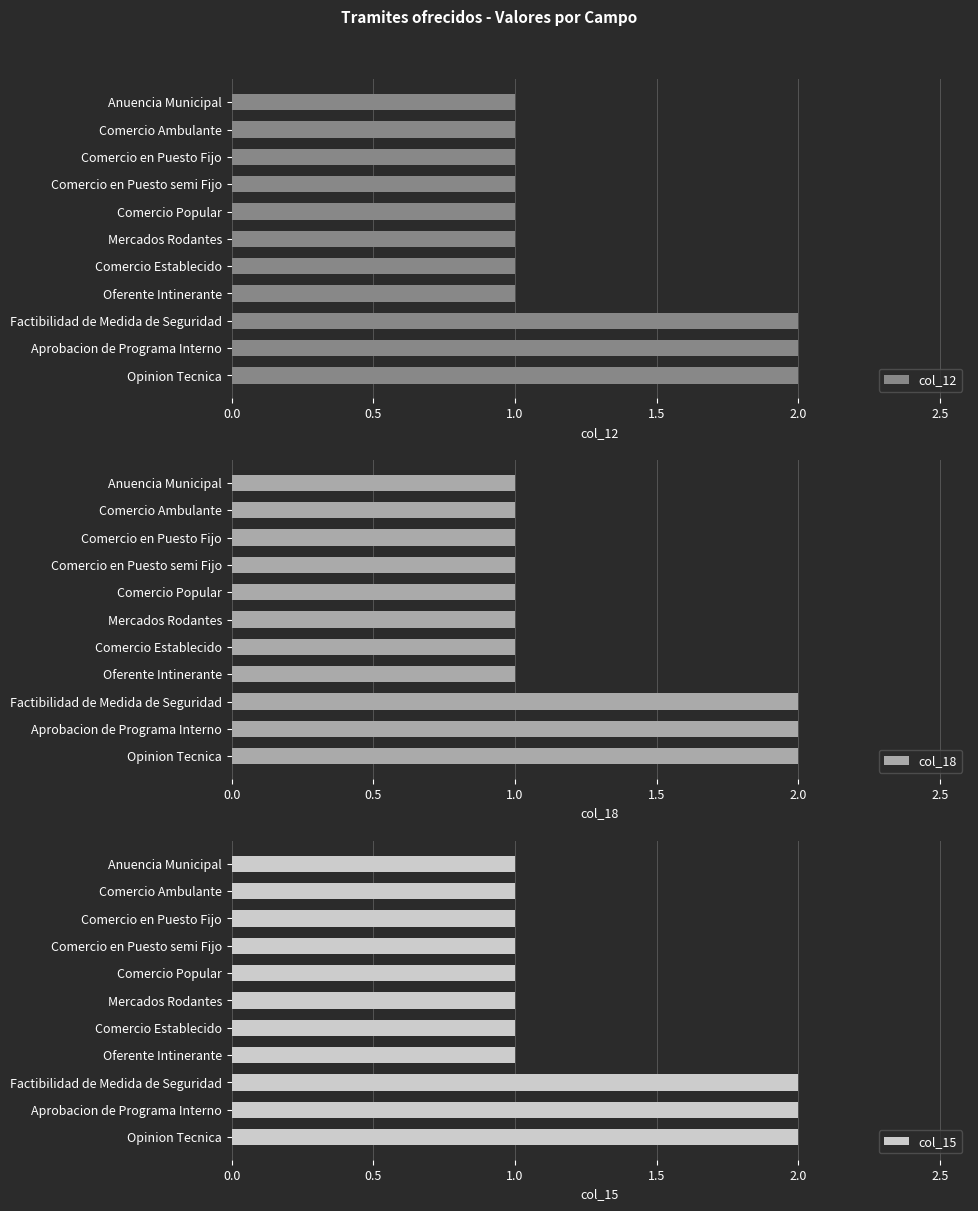

How many groups of bars are there?

11